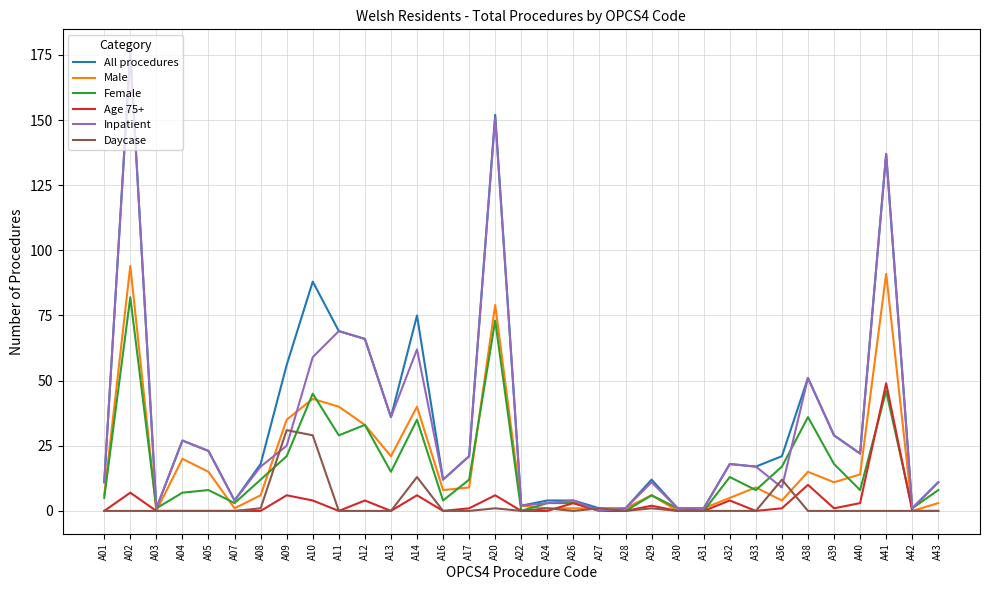

Is it true that Male equals 63 at A14?

False